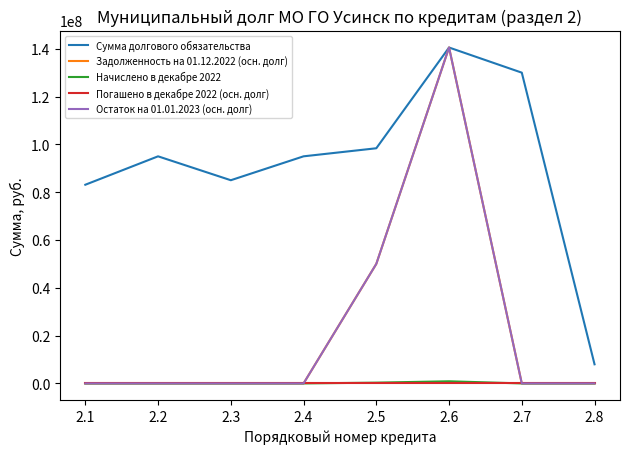

Does the chart display data point markers on the line(s)?

No